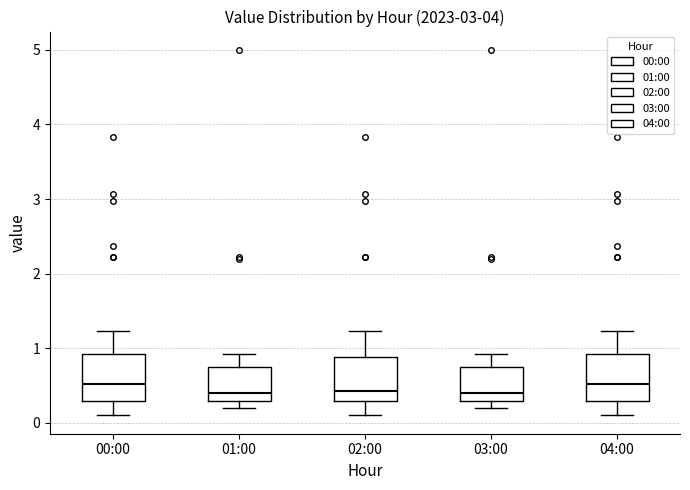

Reading left to right, transcribe this box plot: for each box, give where its median line is, the range the box spans, and where its two whiskers end, as read against the y-axis. The values are not printed on the chart, so give them approximately, as read against the axis.

00:00: median 0.5, box 0.3 to 0.9, whiskers 0.1 to 1.2
01:00: median 0.4, box 0.3 to 0.7, whiskers 0.2 to 0.9
02:00: median 0.4, box 0.3 to 0.9, whiskers 0.1 to 1.2
03:00: median 0.4, box 0.3 to 0.7, whiskers 0.2 to 0.9
04:00: median 0.5, box 0.3 to 0.9, whiskers 0.1 to 1.2